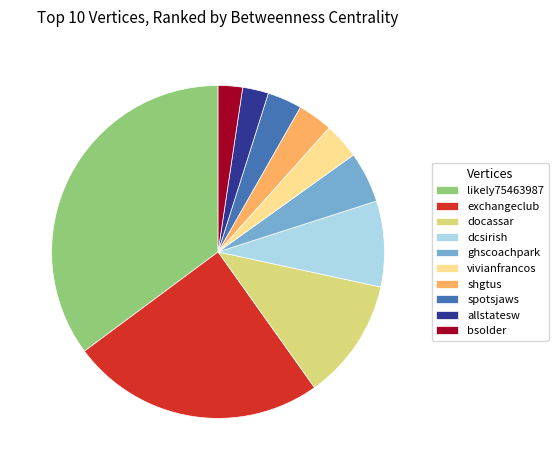

Count the number of slices in the pie.

10